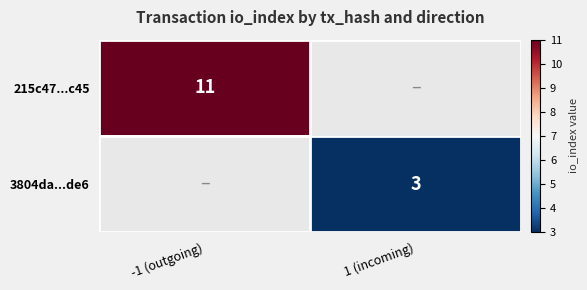

The 3804da...de6 series shows 5 at 1 (incoming). True or false?

False